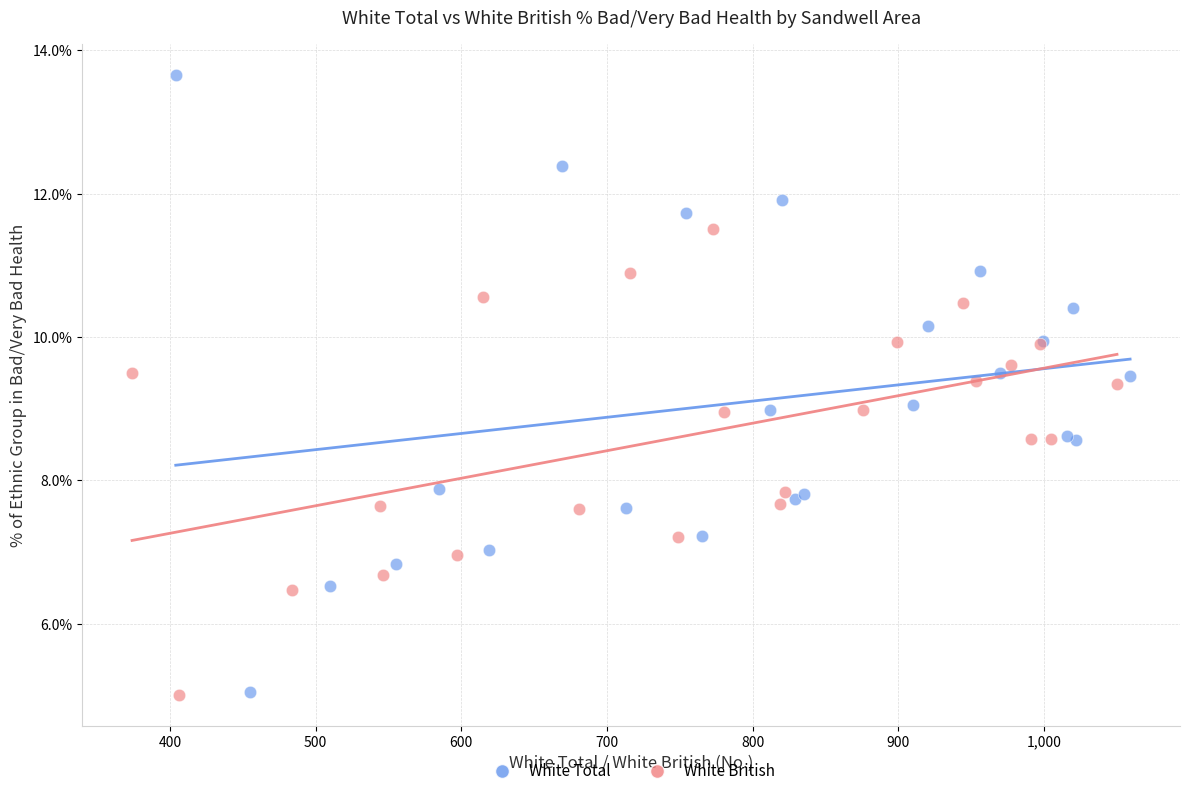

Which series has the largest Y range (max minus min)?

White Total